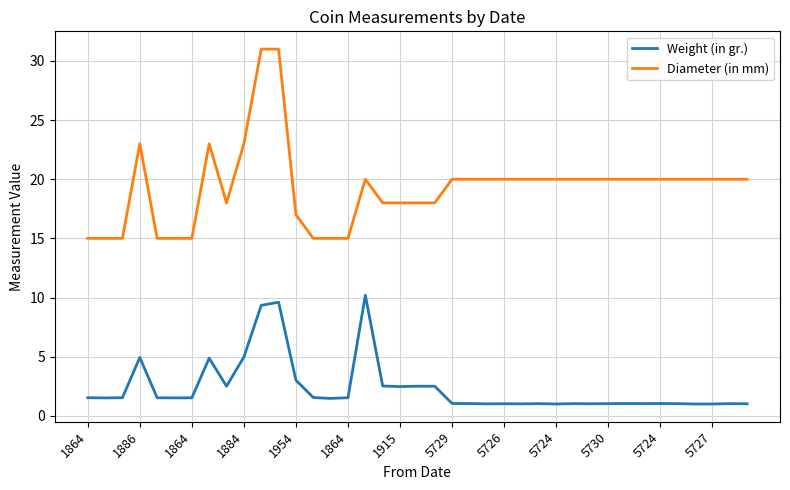

Which series has the largest range (max minus min)?

Diameter (in mm)